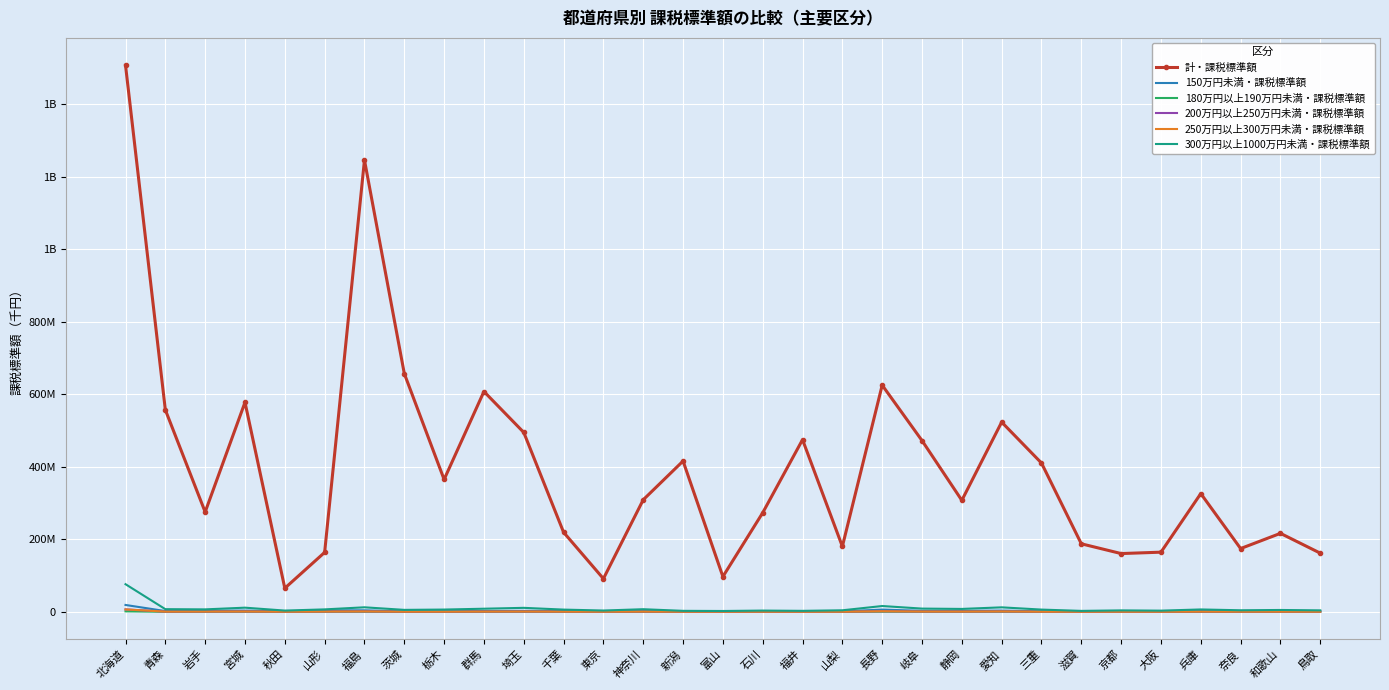

What is the greatest value displayed?

1508372461